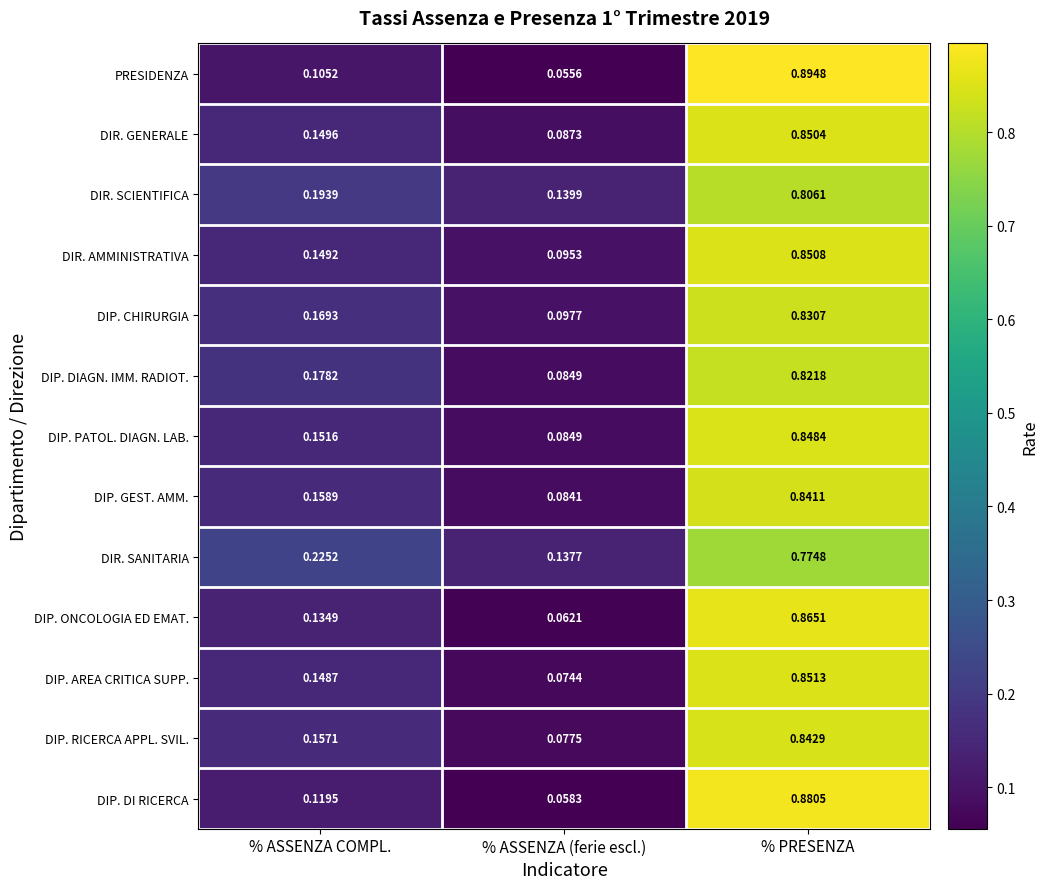

Which series has the largest total across all categories?

DIR. SCIENTIFICA